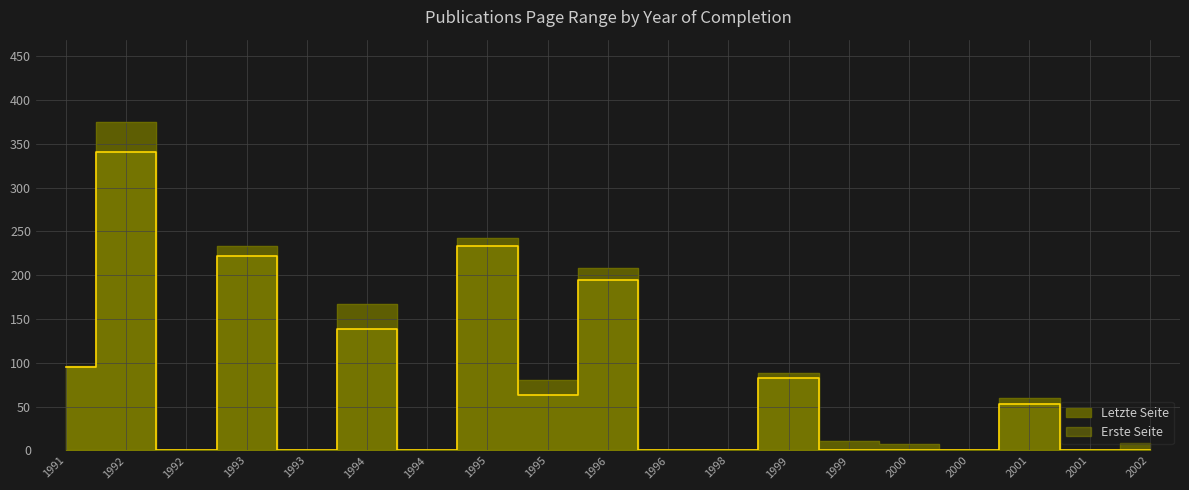

Reading left to right, what are all the values shown in this chart?

Letzte Seite: 1991=96	1992=375	1992=0	1993=233	1993=0	1994=167	1994=0	1995=242	1995=80	1996=208	1996=0	1998=0	1999=88	1999=11	2000=7	2000=0	2001=60	2001=0	2002=8
Erste Seite: 1991=95	1992=341	1992=0	1993=222	1993=0	1994=139	1994=0	1995=233	1995=63	1996=194	1996=0	1998=0	1999=83	1999=1	2000=1	2000=0	2001=53	2001=0	2002=1